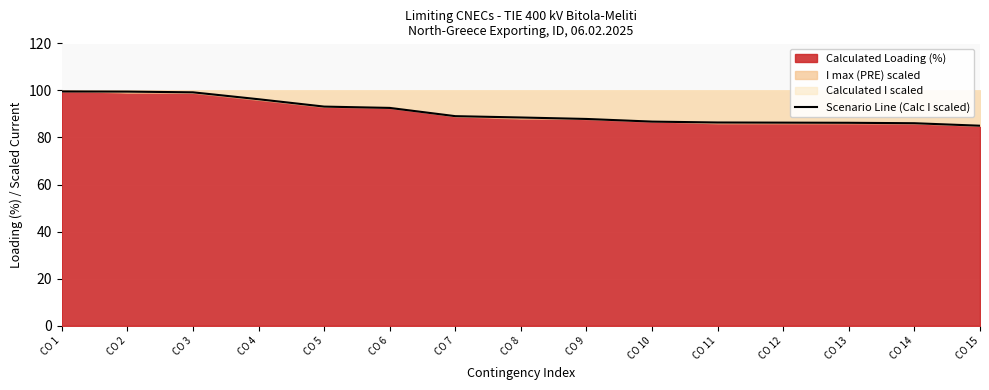

Is it true that the value at CO 6 is 92.6?

True